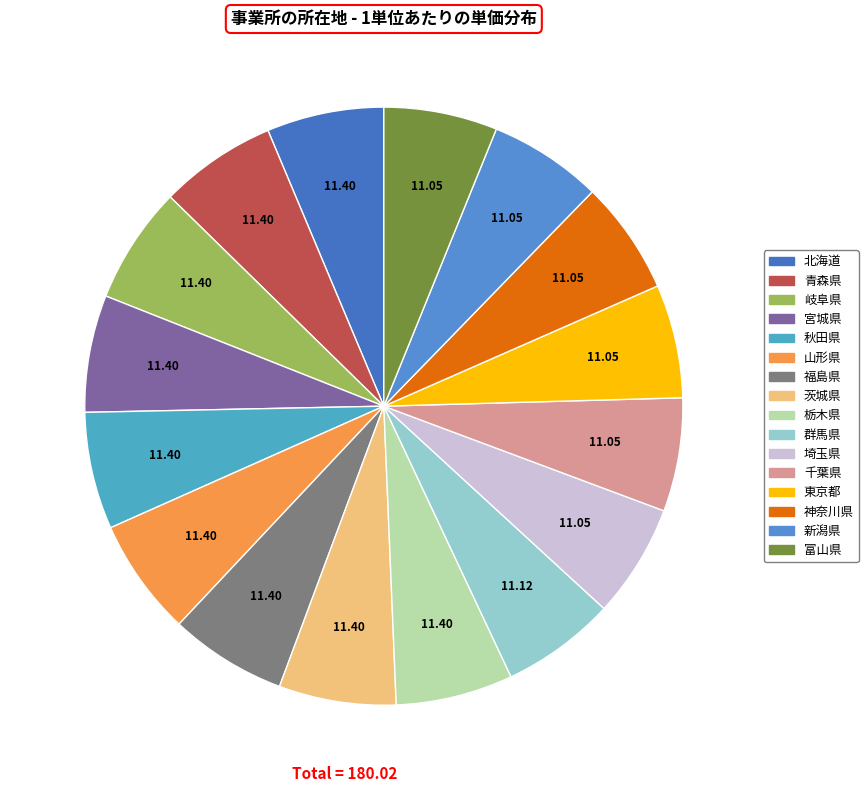

How many slices are in this pie chart?

16